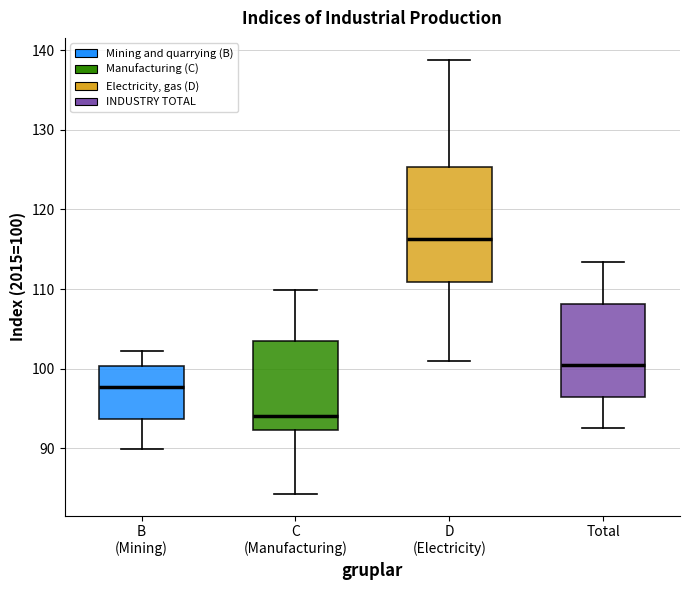

Where is the lower edge of the box for Total on the y-axis? The values are not printed on the chart, so give them approximately, as read against the axis.

96